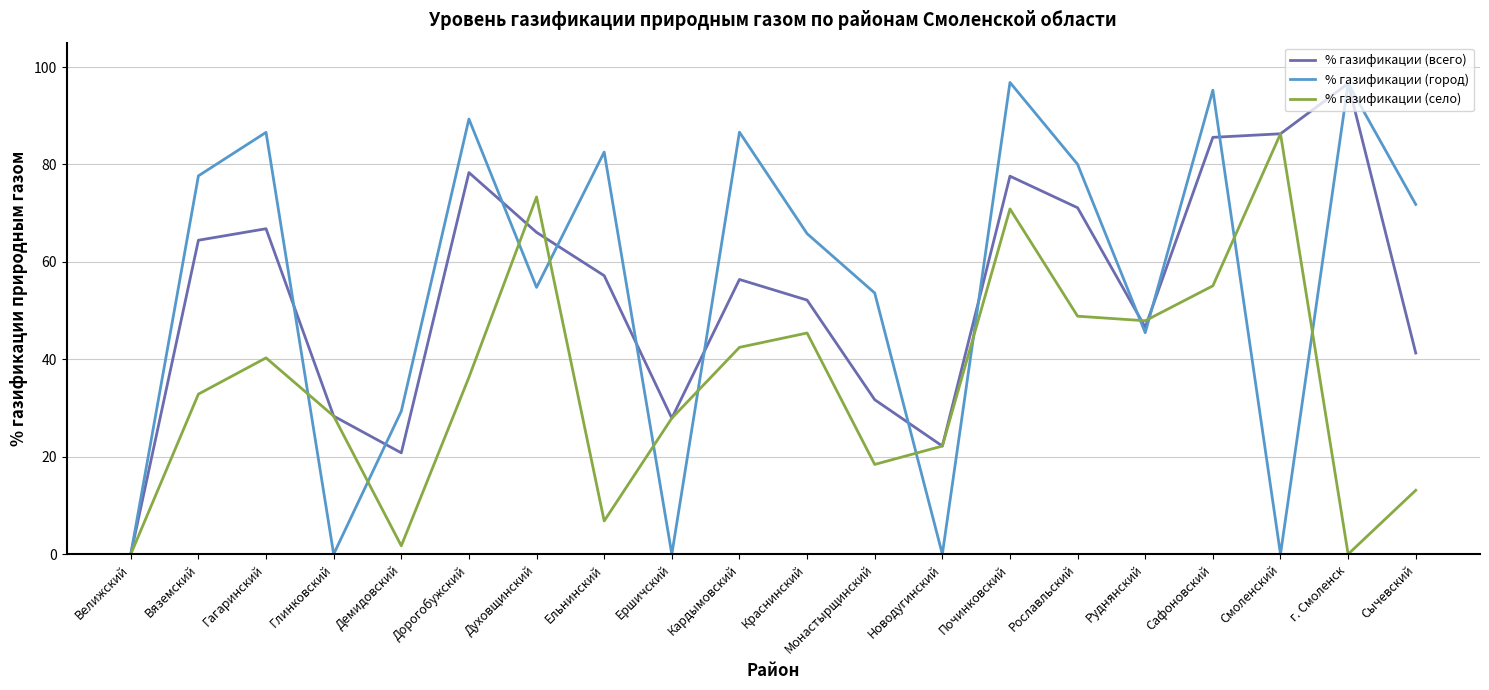

What is the spread (max minus min) of values at г. Смоленск?

96.6